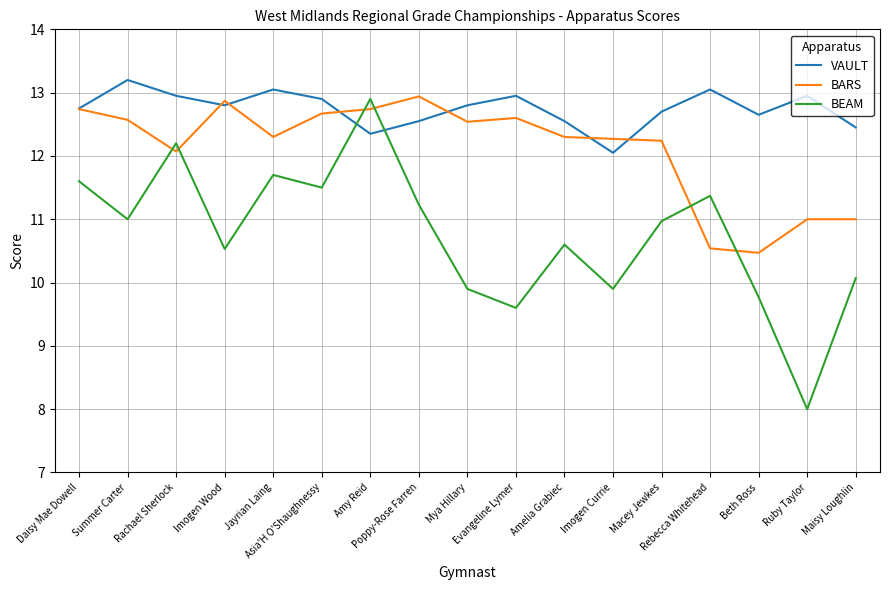

Count the number of data series in this chart.

3